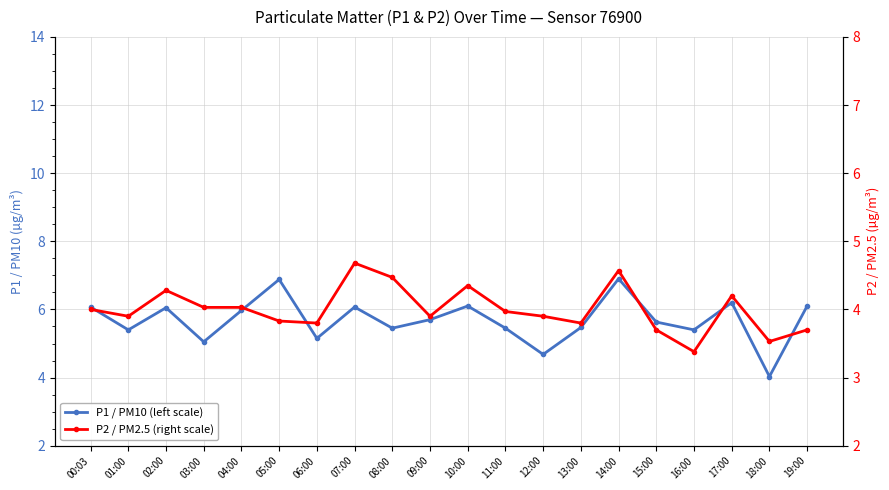

Which series has the largest total across all categories?

P1 / PM10 (left scale)